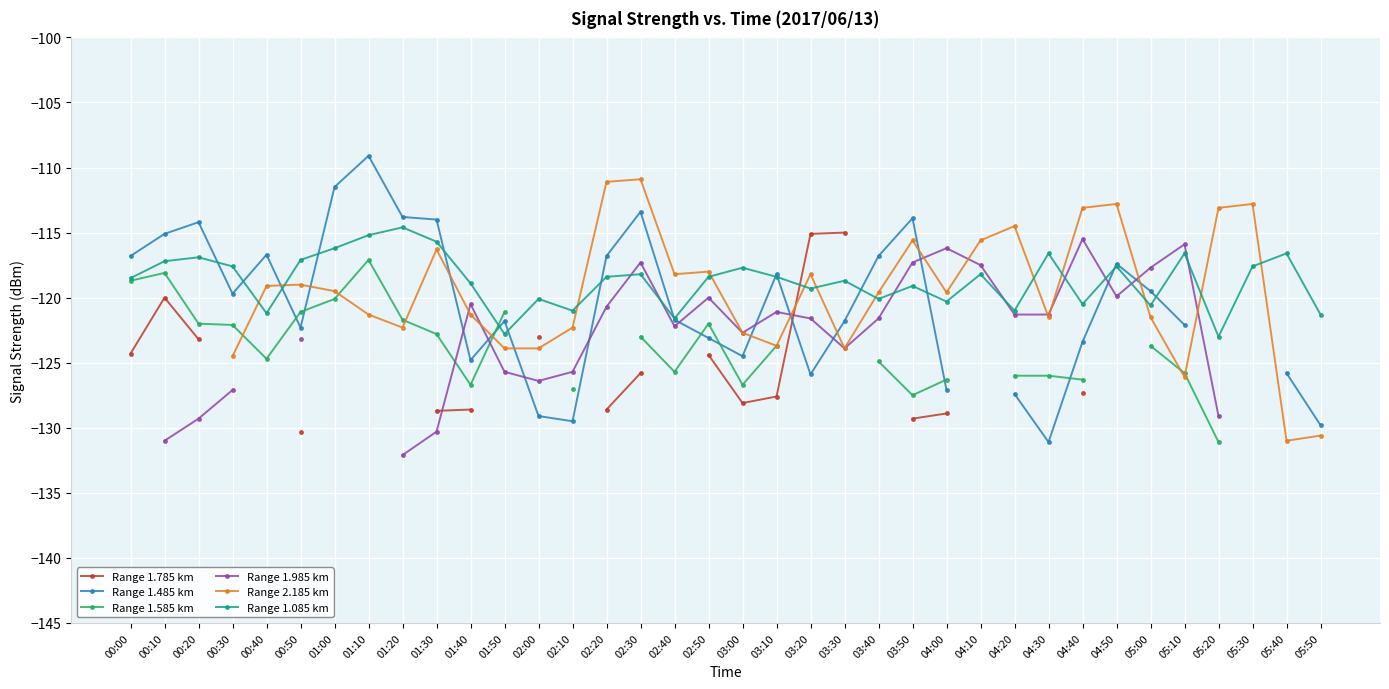

In Range 2.185 km, how many points are higher than both neighbors (excluding endpoints)?

9